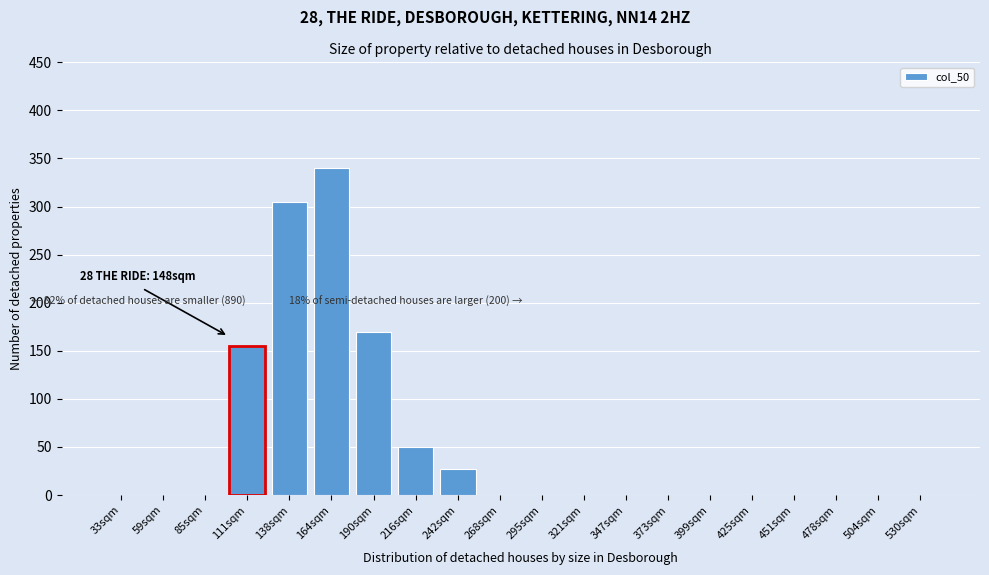

Reading right to left, transcribe all the data shown in this chart.

530sqm=0	504sqm=0	478sqm=0	451sqm=0	425sqm=0	399sqm=0	373sqm=0	347sqm=0	321sqm=0	295sqm=0	268sqm=0	242sqm=27	216sqm=50	190sqm=170	164sqm=340	138sqm=305	111sqm=155	85sqm=0	59sqm=0	33sqm=0